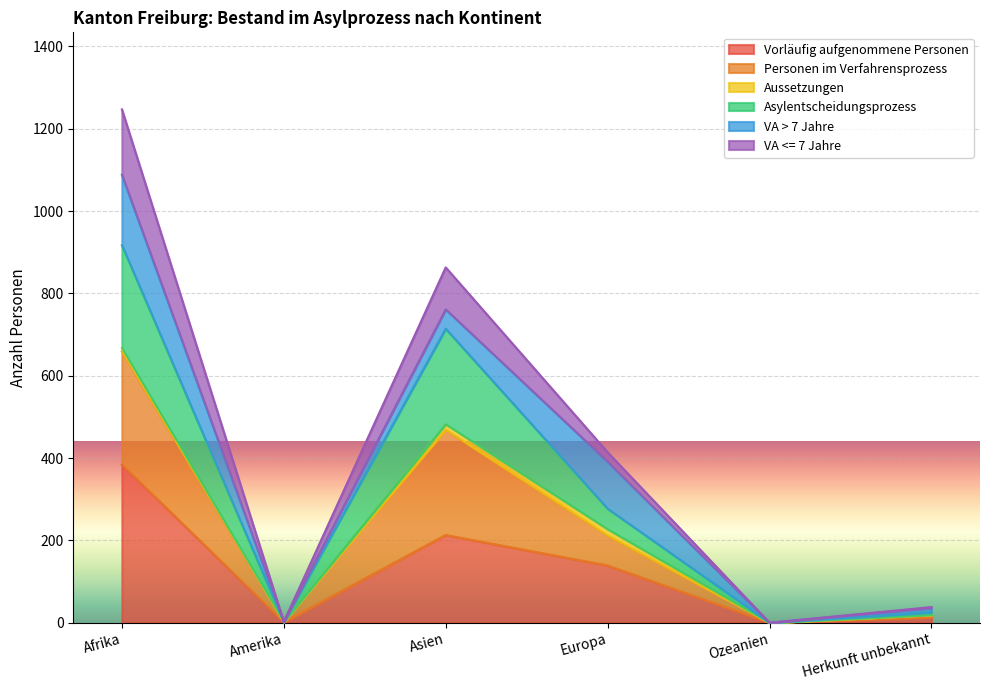

Where is the first local maximum for VA <= 7 Jahre?

Asien